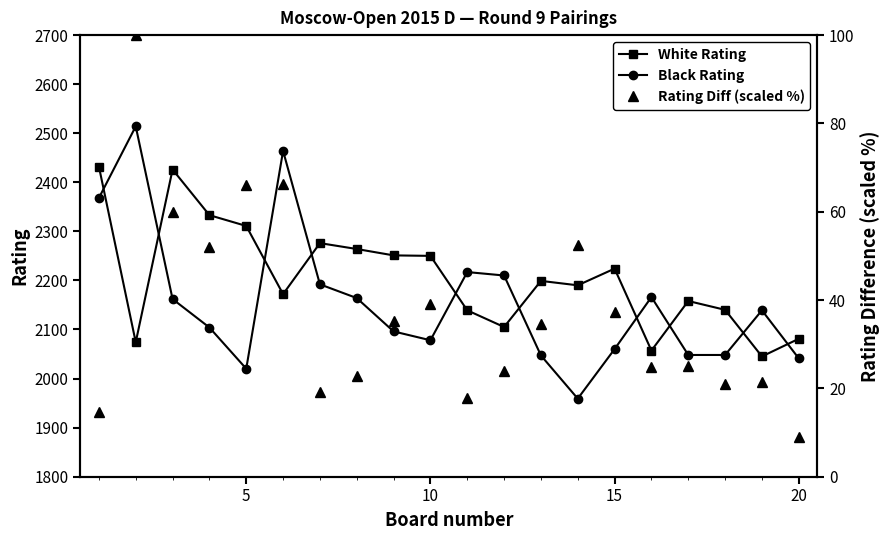

How many lines are shown in the chart?

3